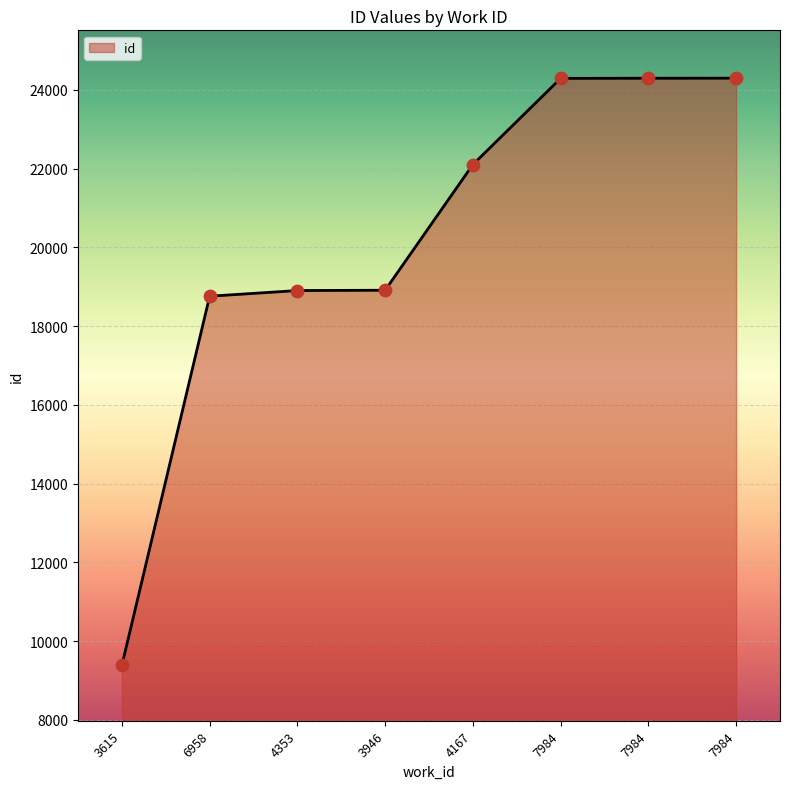

What is the change in value from 3615 to 7984?

+14910